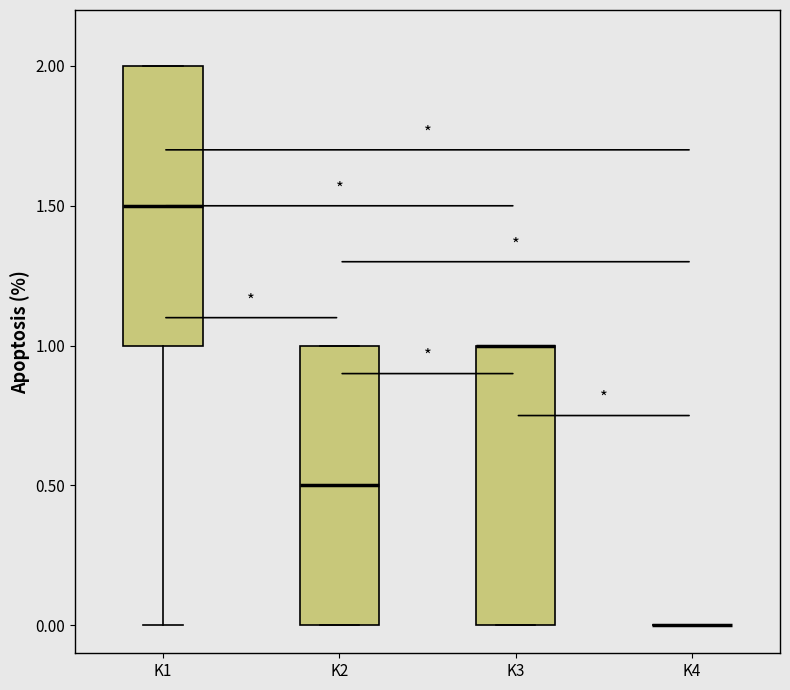

Where does the lower whisker of the box for K1 end on the y-axis? The values are not printed on the chart, so give them approximately, as read against the axis.

0.0